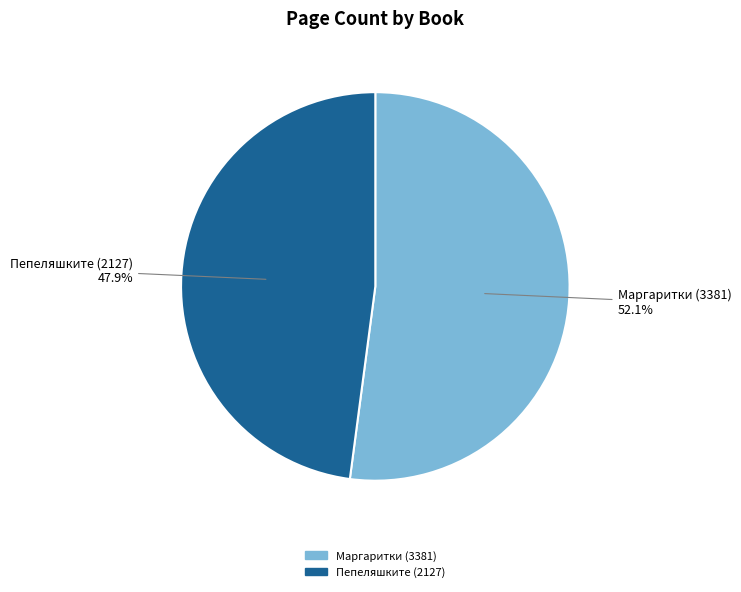

The Маргаритки (3381) slice represents 43% of the pie. True or false?

False